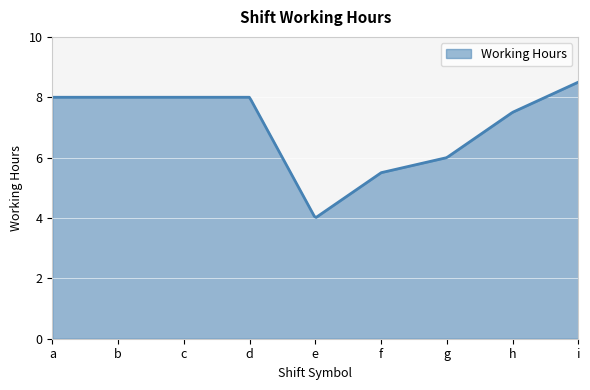

What is the difference between the maximum and minimum values?

4.5